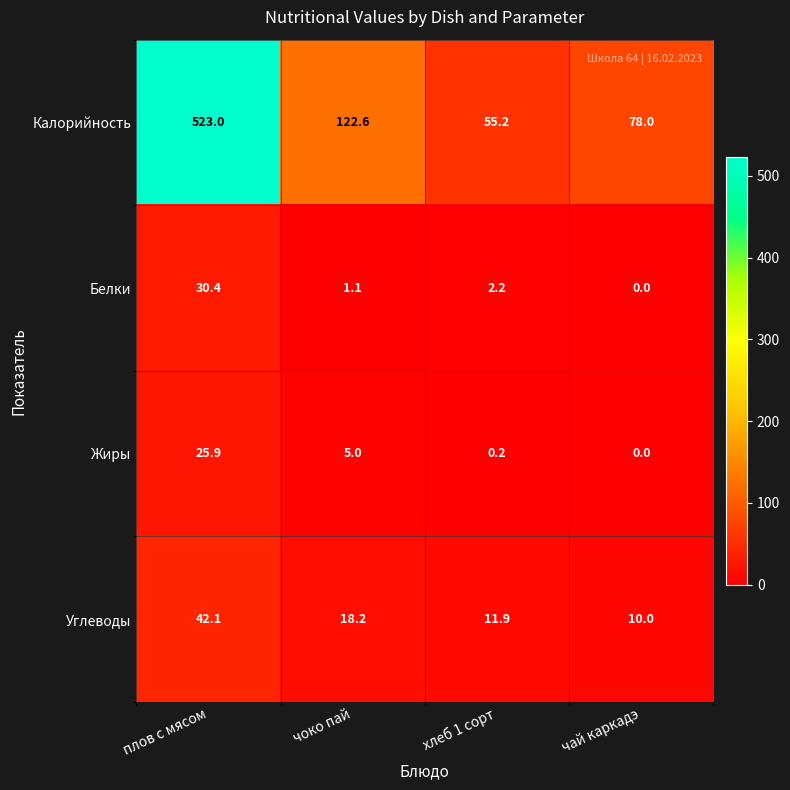

List the series in order of their peak value, lowest first.

Жиры, Белки, Углеводы, Калорийность